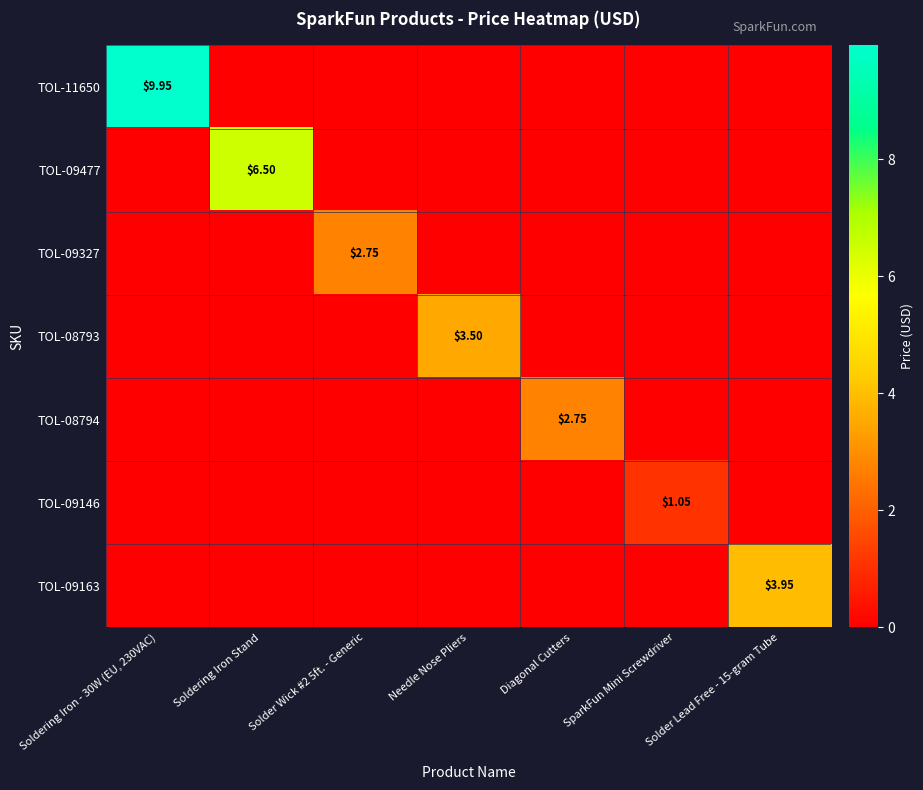

Is the value of TOL-09477 at Needle Nose Pliers greater than the value of TOL-08793 at Needle Nose Pliers?

No